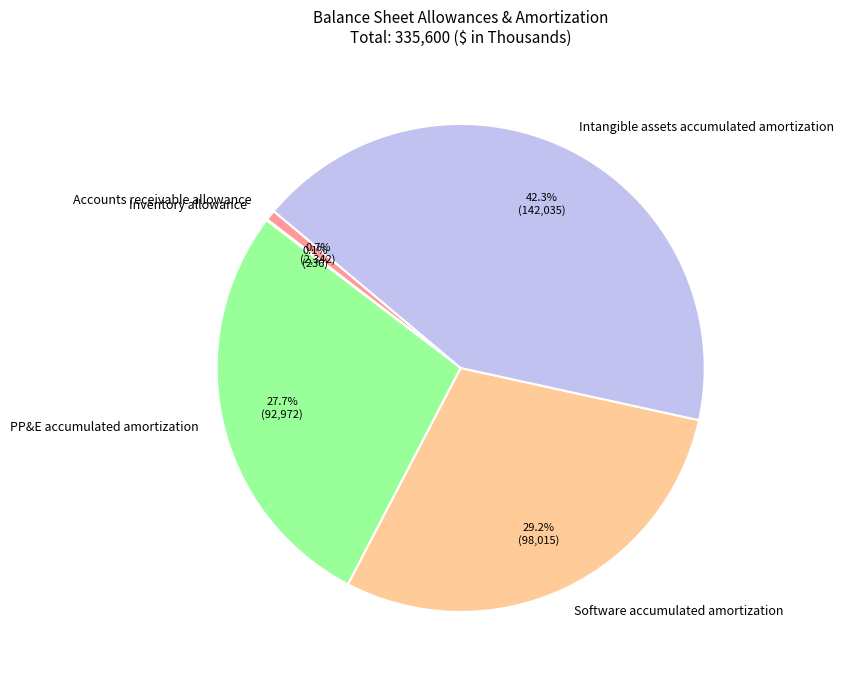

Which slice is the largest?

Intangible assets accumulated amortization